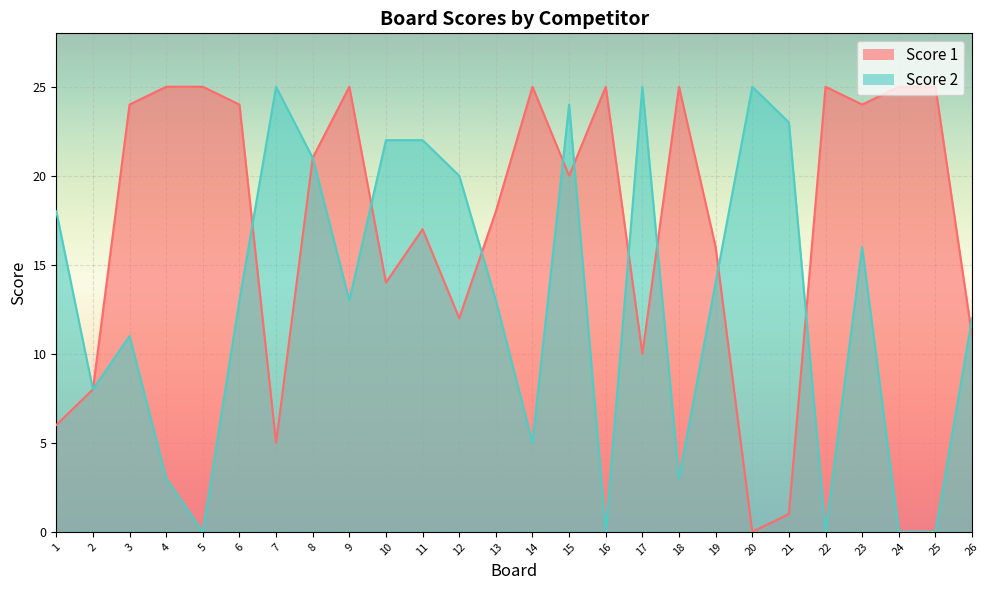

List the series in order of their overall mean, lowest first.

Score 2, Score 1